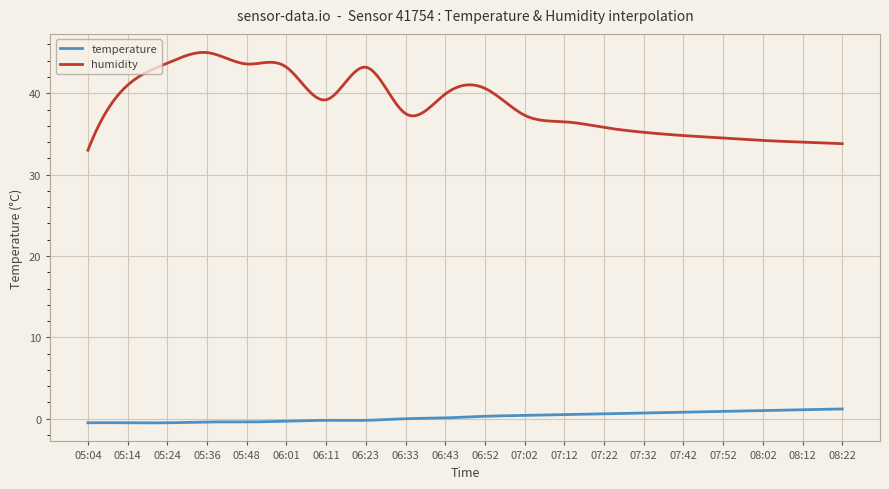

True or false: humidity and temperature intersect in this chart.

False